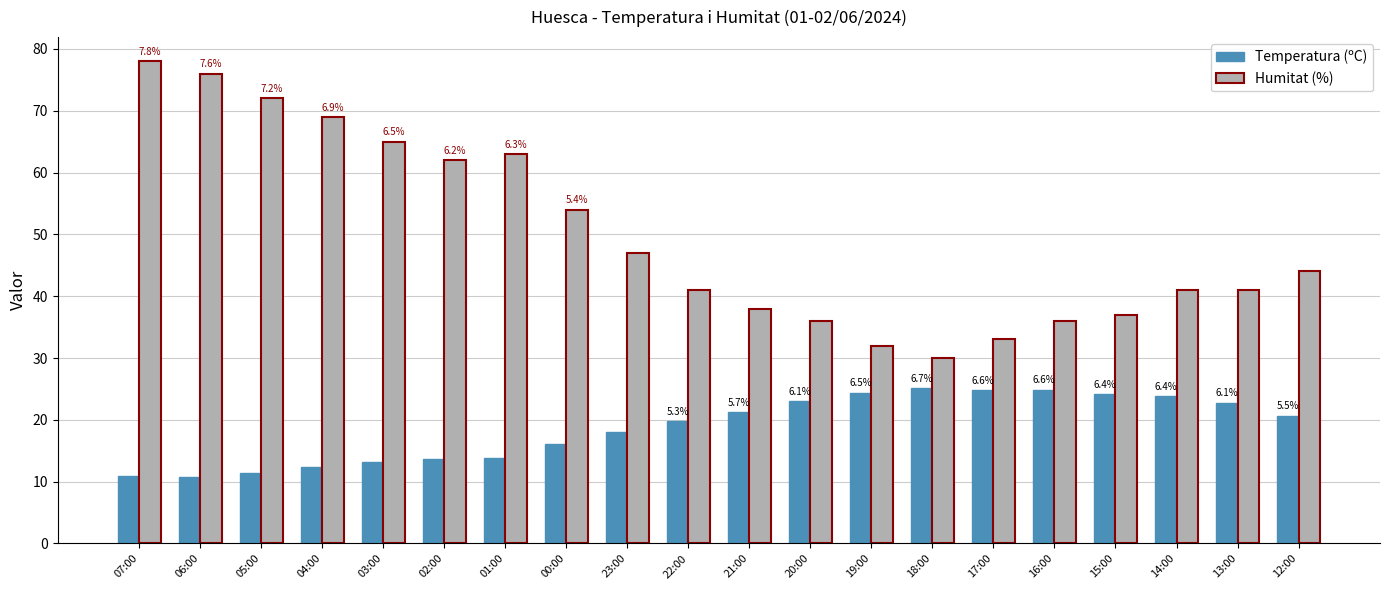

The value of Humitat (%) at 20:00 is 36.0. True or false?

True